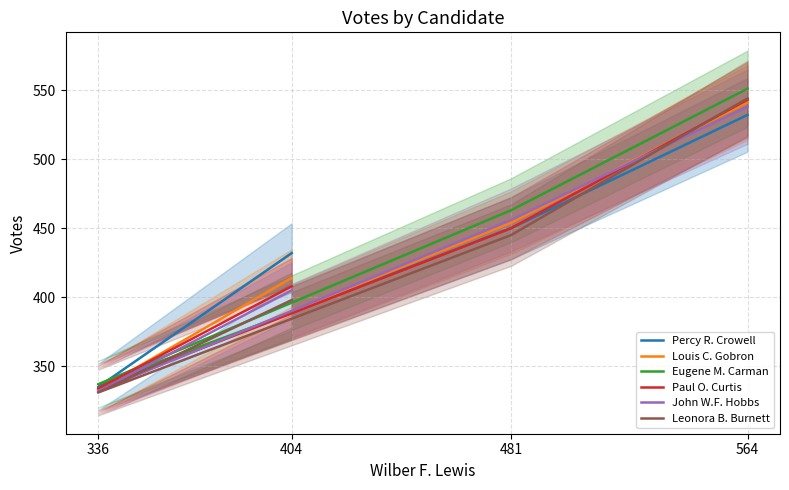

What is the sum of all Percy R. Crowell values?

1749